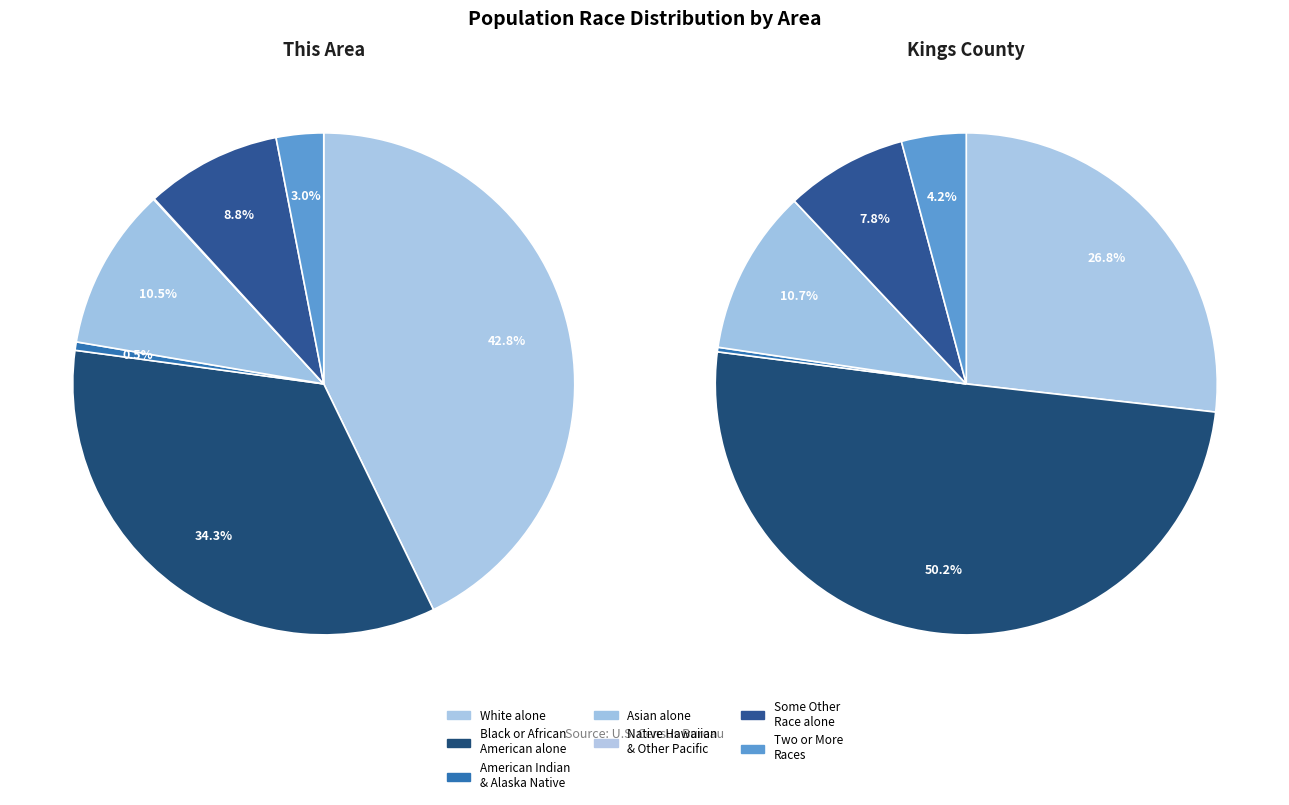

Does American Indian and Alaska Native account for over 50% of the chart?

No